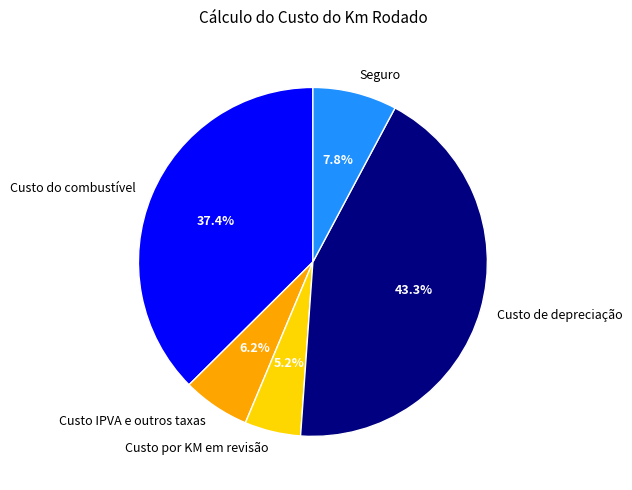

Which slice is the largest?

Custo de depreciação